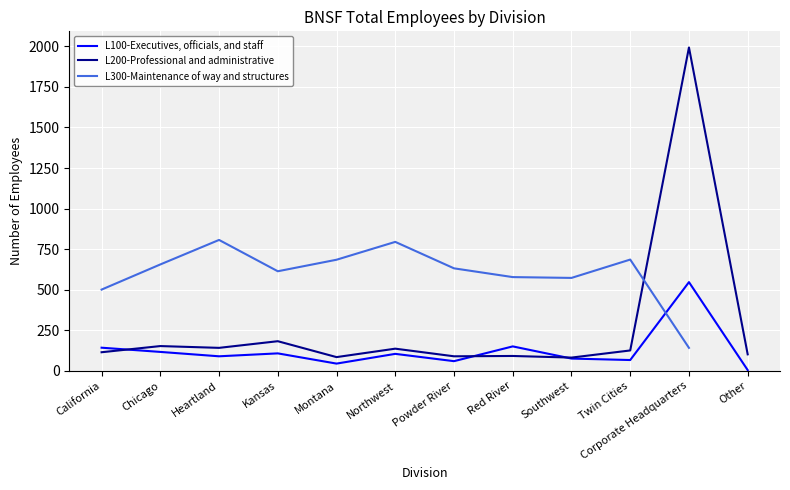

After their last crossing, which series has the higher values: L100-Executives, officials, and staff or L200-Professional and administrative?

L200-Professional and administrative